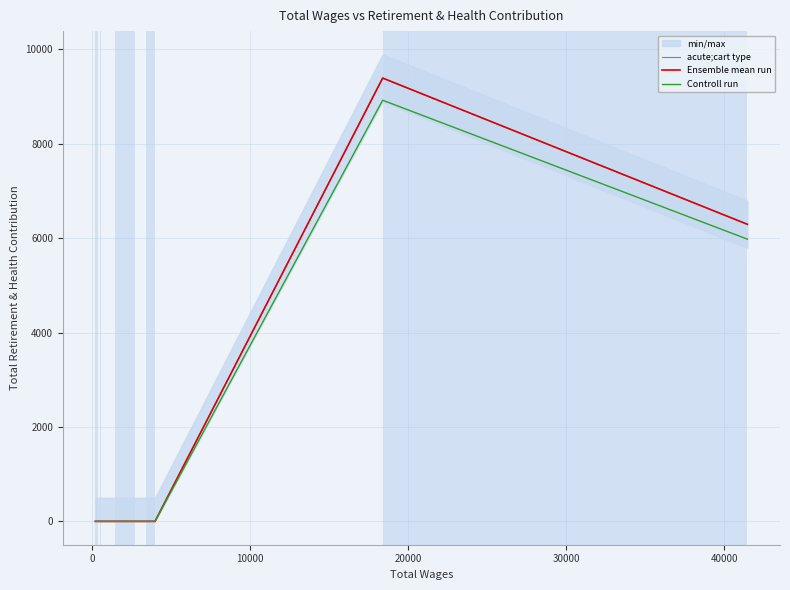

What is the average value of the Ensemble mean run series?

1568.9